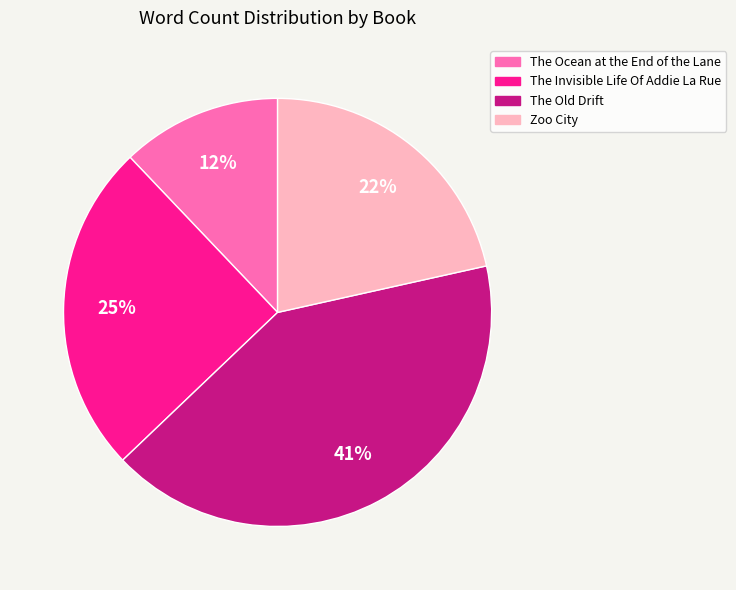

Which category has the biggest portion of the pie?

The Old Drift